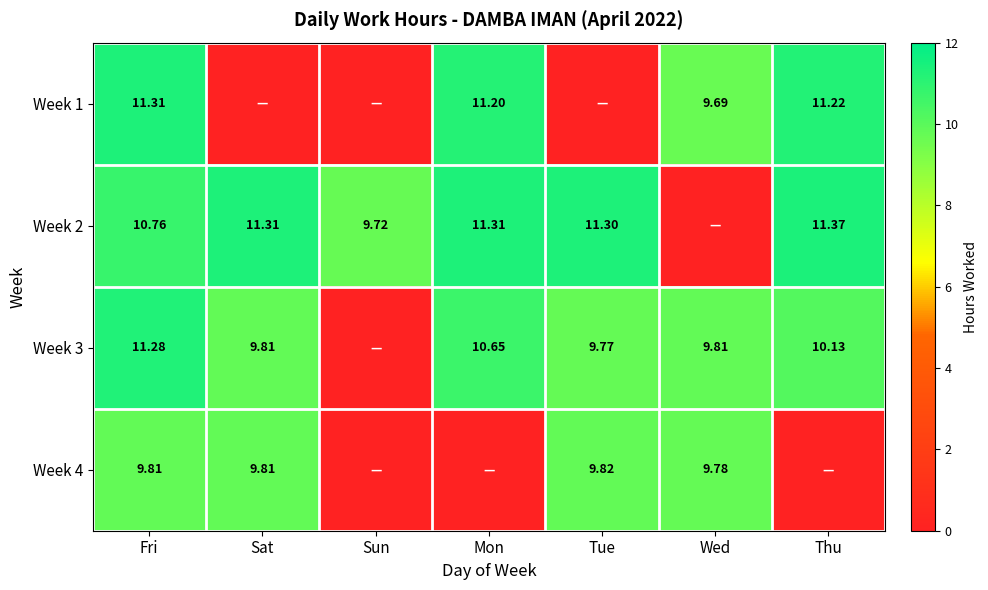

List the labels in order of Week 2 value, largest first.

Thu, Sat, Mon, Tue, Fri, Sun, Wed